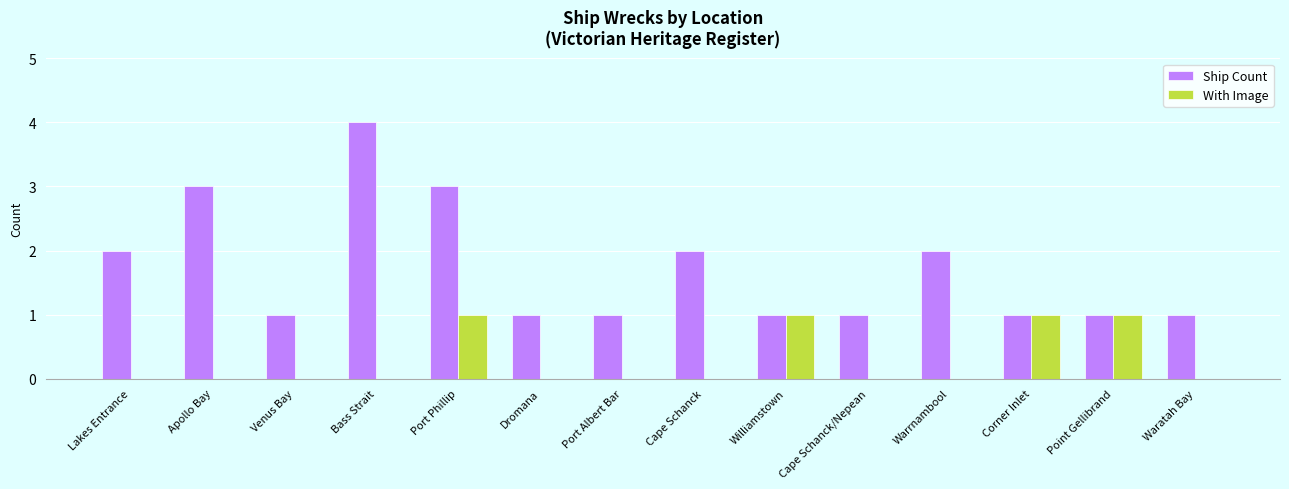

What is the sum of all Ship Count values?

24